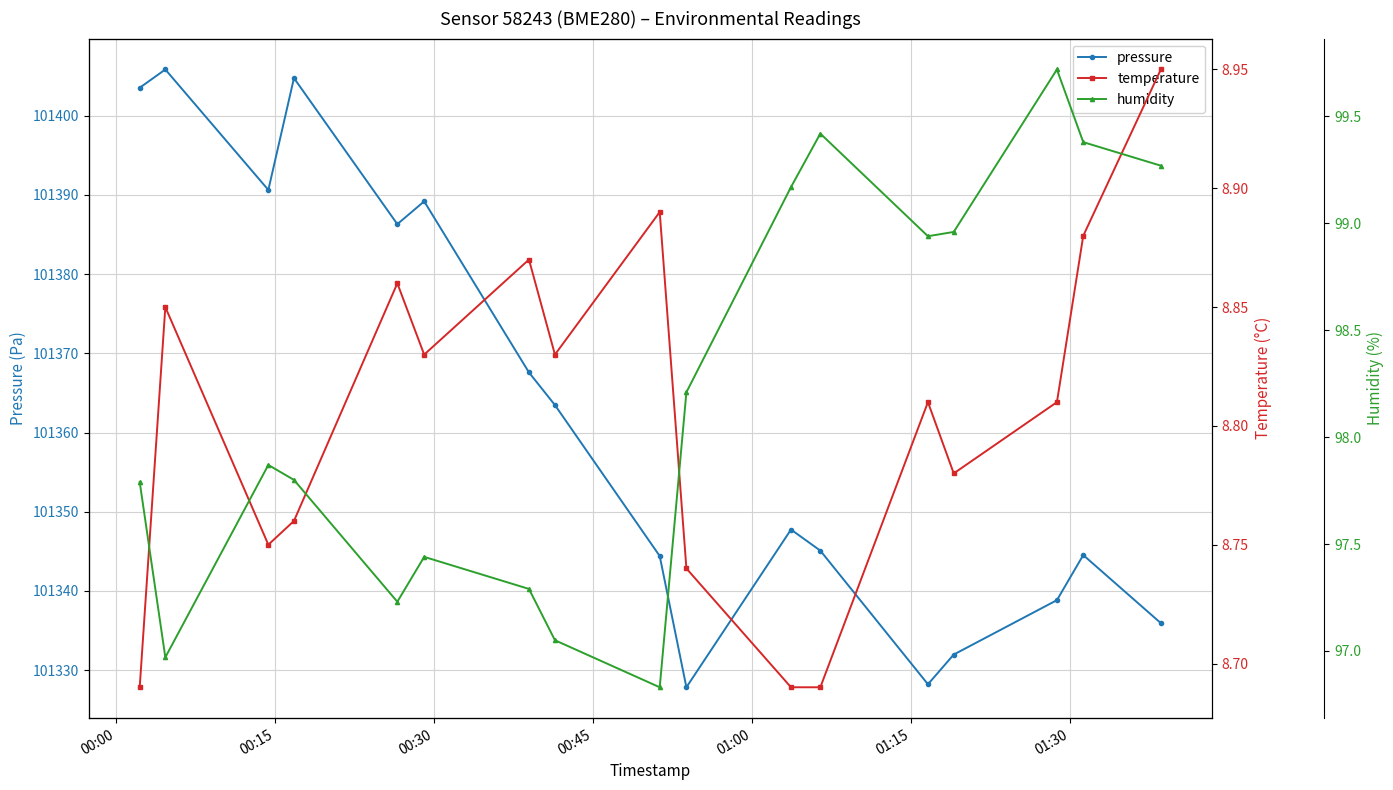

True or false: pressure has more than 2 interior local peaks.

True